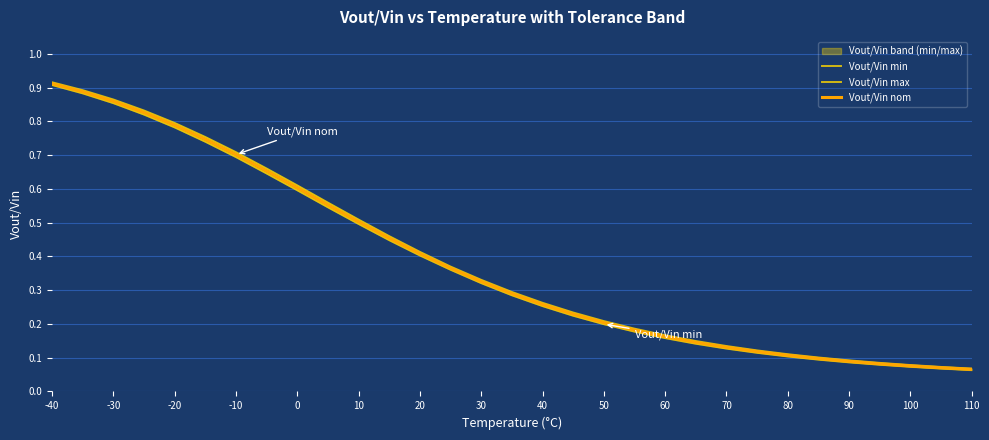

True or false: Vout/Vin nom has a value of 1.6 at -40.

False